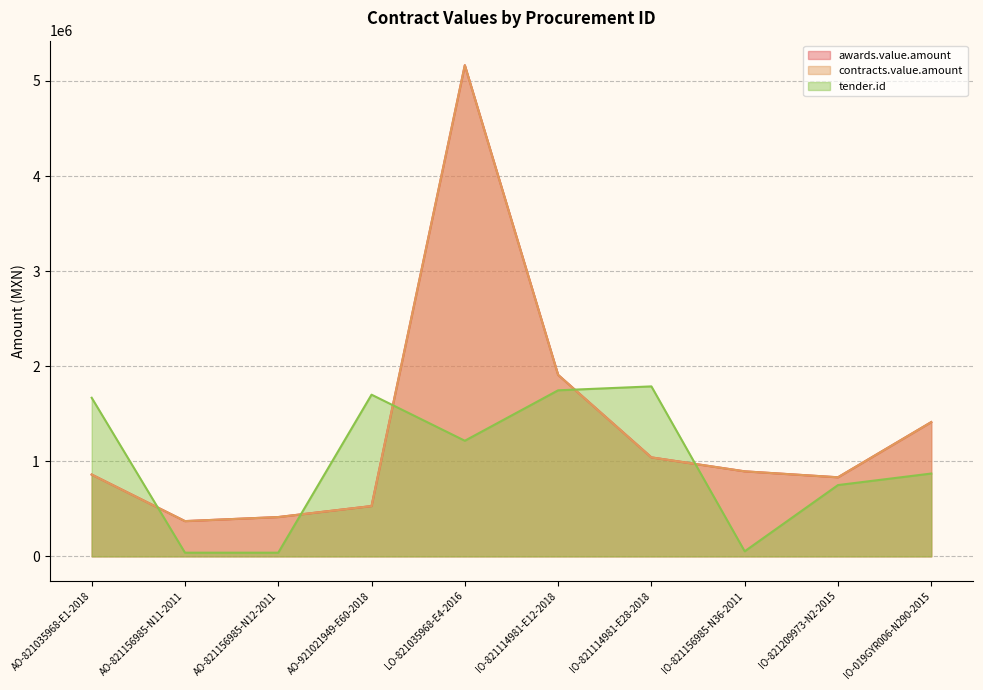

Where does the tender.id series first go above 1216029?

AO-821035968-E1-2018